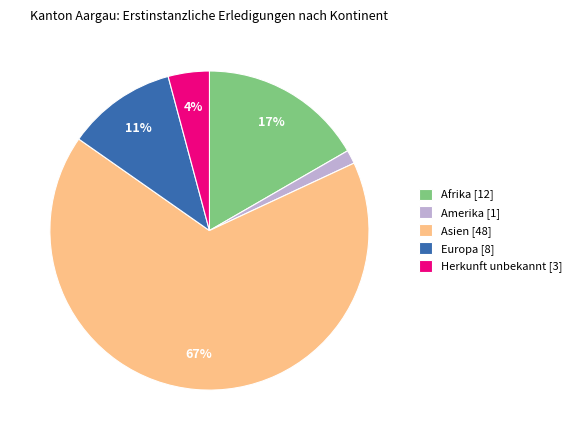

Which category accounts for the majority?

Asien